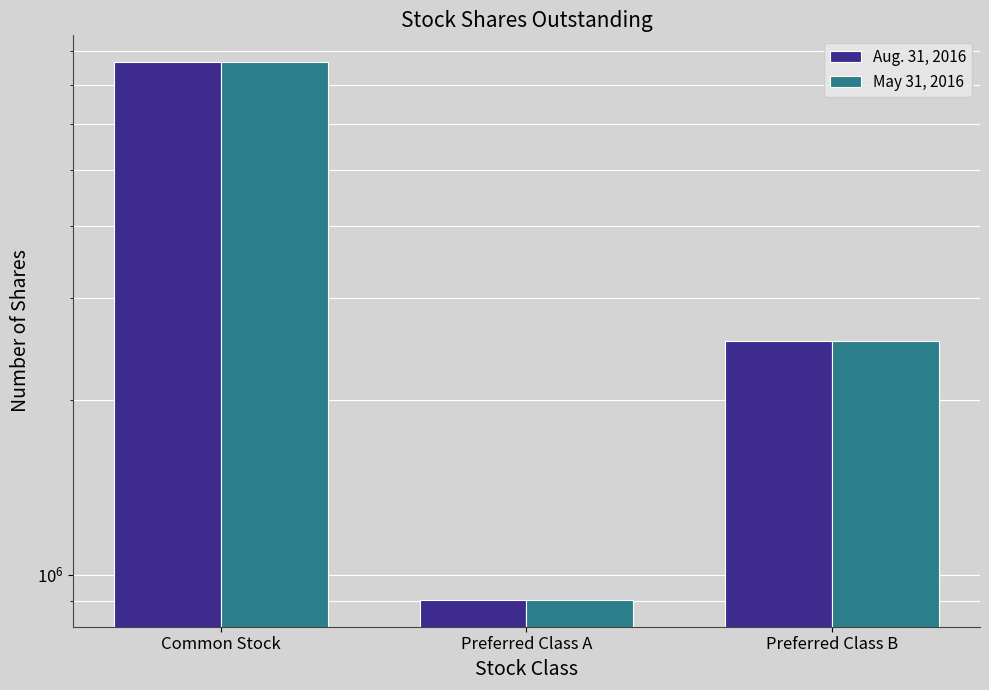

Rank the categories by Aug. 31, 2016 value from lowest to highest.

Preferred Class A, Preferred Class B, Common Stock